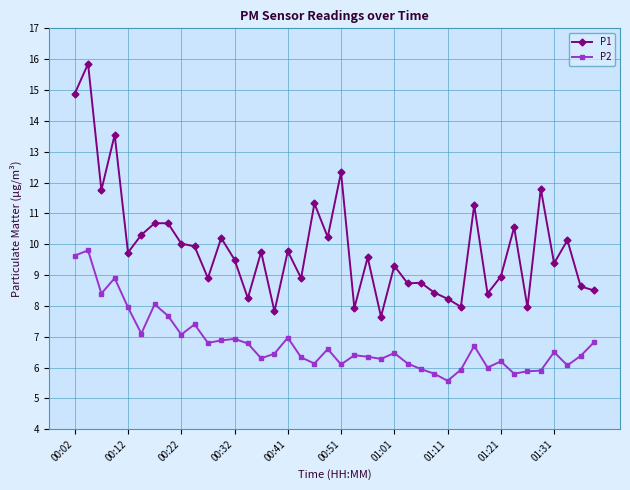

Which series has the widest spread of values?

P1